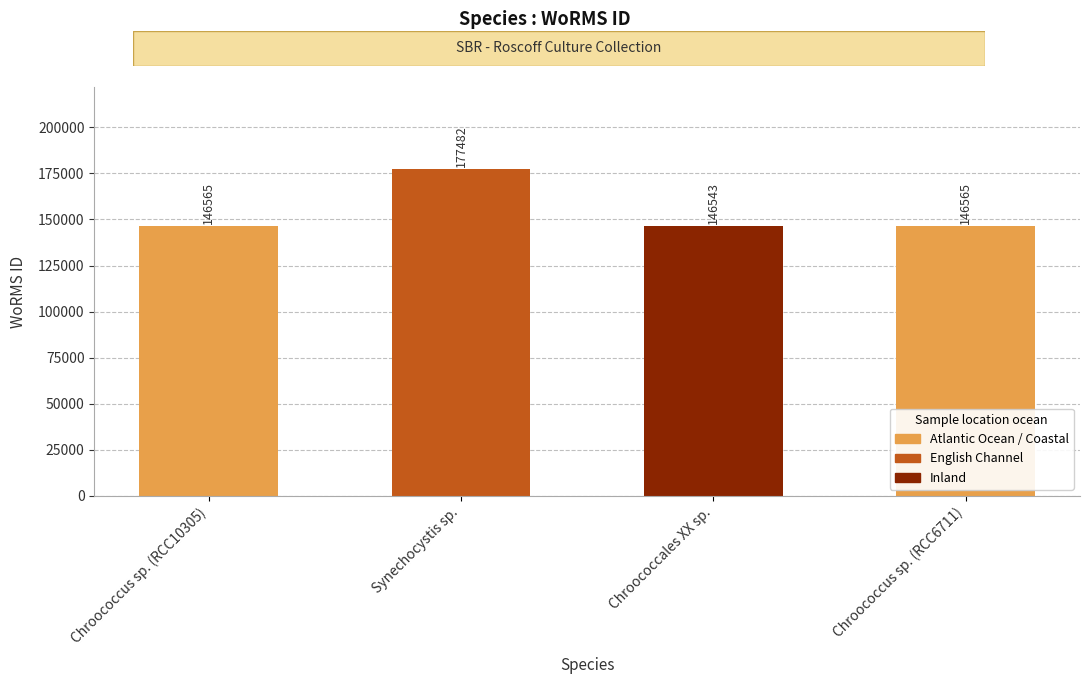

Reading left to right, extract all data points from this chart.

146565	177482	146543	146565